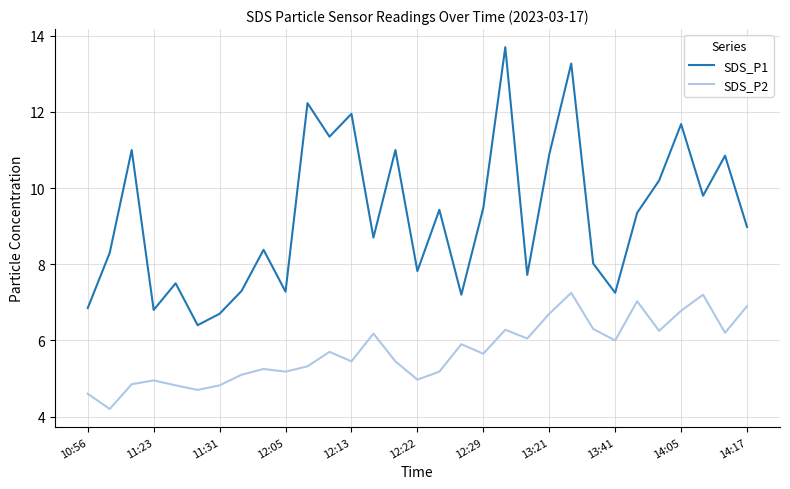

What is the greatest value displayed?

13.7